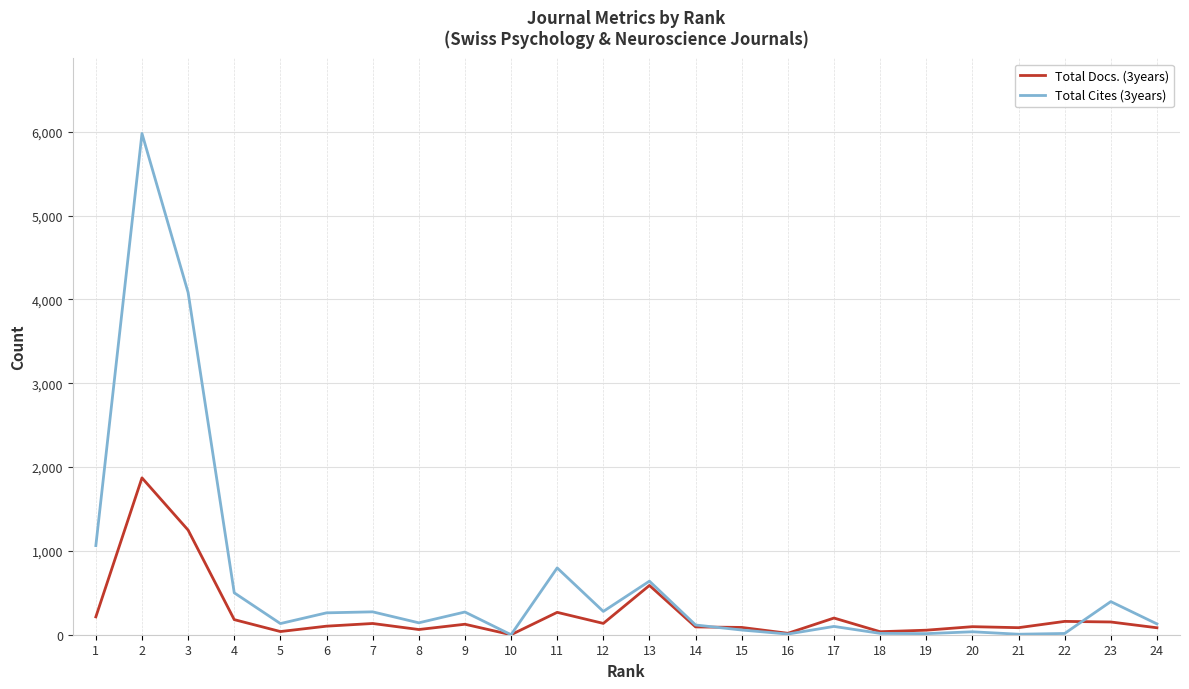

Is the value of Total Docs. (3years) at 6 greater than the value of Total Cites (3years) at 22?

Yes